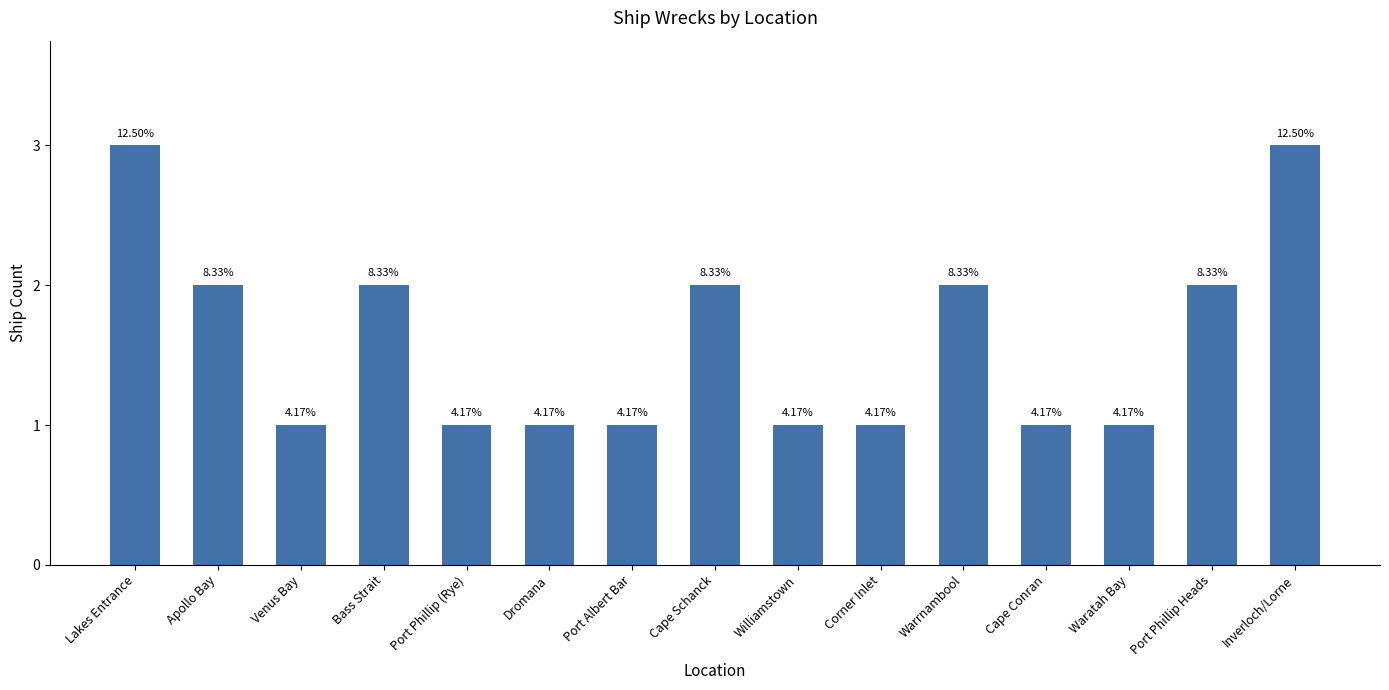

How many bars are there in total?

15